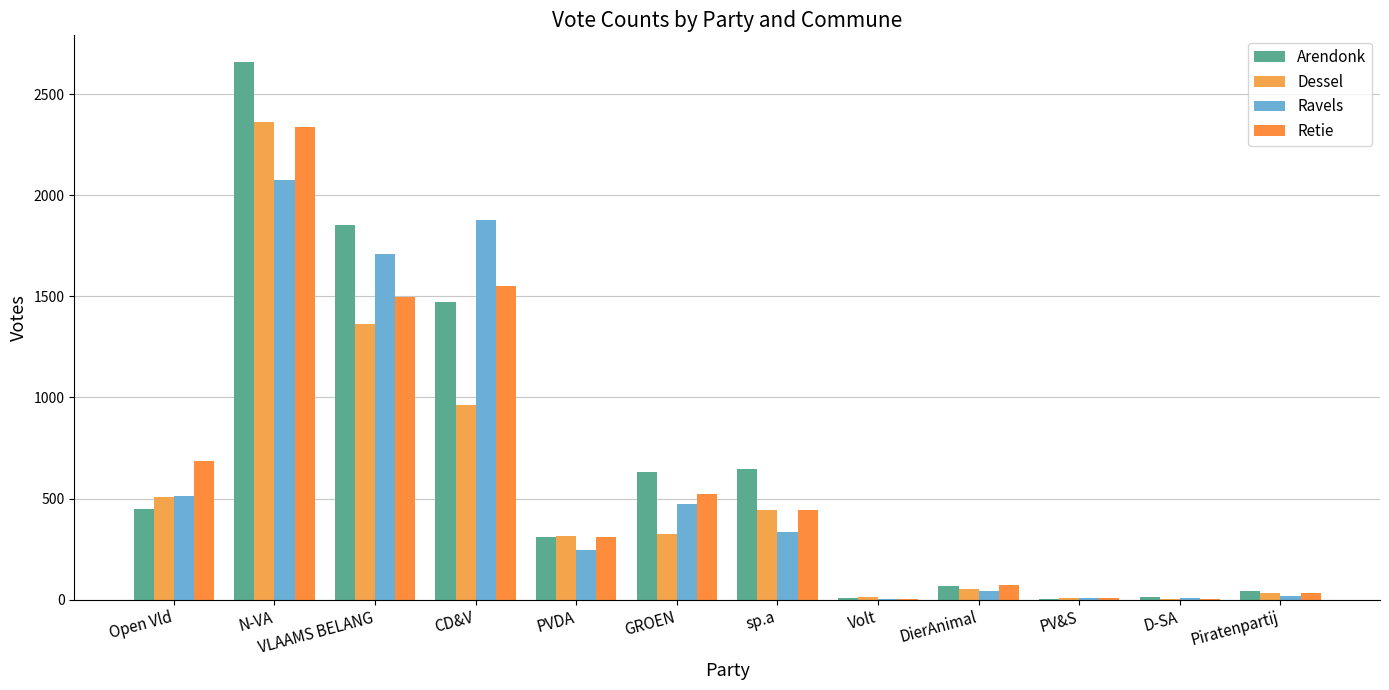

Reading left to right, what are all the values shown in this chart?

Arendonk: Open Vld=449	N-VA=2658	VLAAMS BELANG=1855	CD&V=1473	PVDA=310	GROEN=633	sp.a=648	Volt=8	DierAnimal=66	PV&S=5	D-SA=12	Piratenpartij=41
Dessel: Open Vld=506	N-VA=2362	VLAAMS BELANG=1363	CD&V=961	PVDA=315	GROEN=323	sp.a=443	Volt=11	DierAnimal=54	PV&S=6	D-SA=2	Piratenpartij=33
Ravels: Open Vld=512	N-VA=2075	VLAAMS BELANG=1711	CD&V=1878	PVDA=246	GROEN=474	sp.a=333	Volt=5	DierAnimal=45	PV&S=6	D-SA=7	Piratenpartij=20
Retie: Open Vld=685	N-VA=2339	VLAAMS BELANG=1497	CD&V=1552	PVDA=309	GROEN=525	sp.a=443	Volt=5	DierAnimal=72	PV&S=6	D-SA=4	Piratenpartij=34